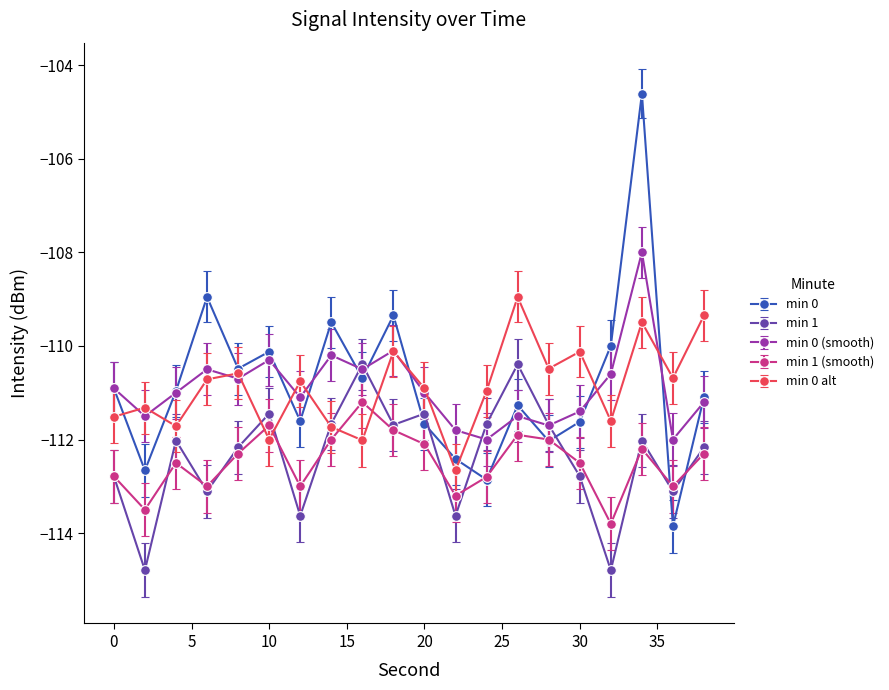

What is the lowest value of the min 0 (smooth) series?

-112.0